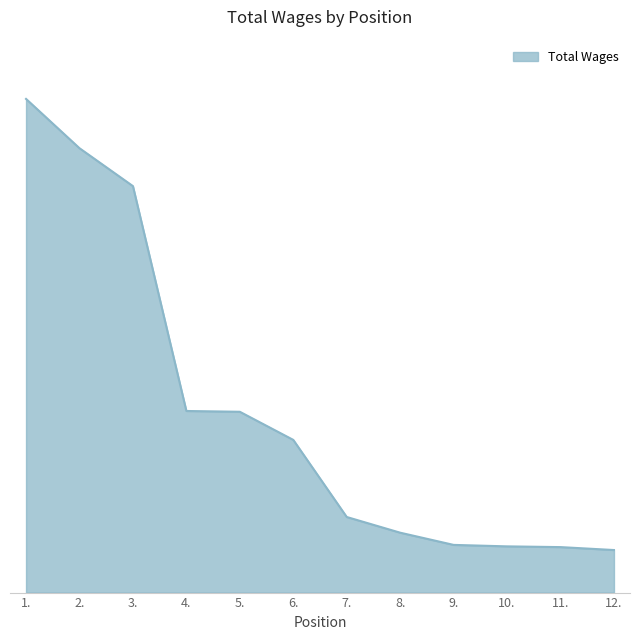

Is this an area chart (filled region under the line)?

Yes